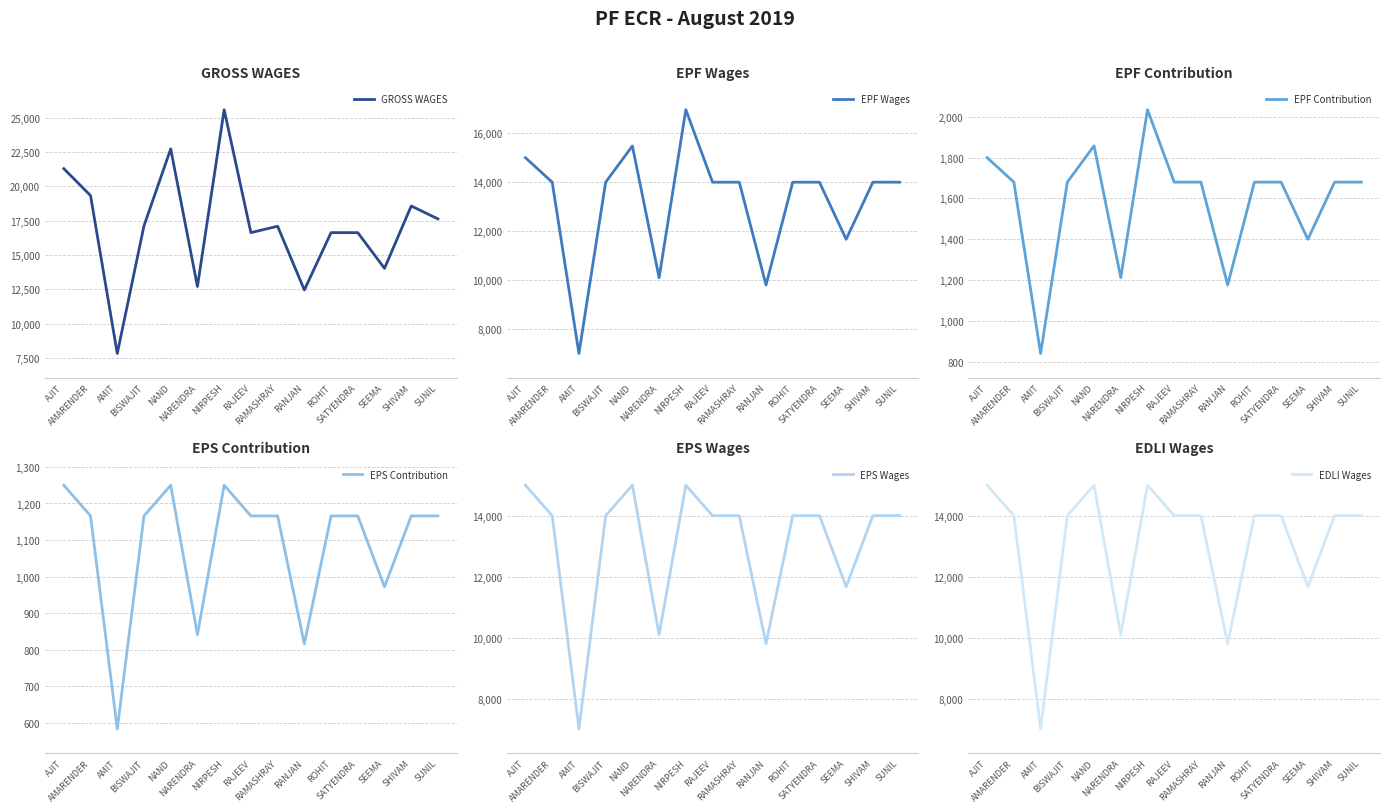

List the labels in order of EPF Wages value, smallest first.

AMIT, RANJAN, NARENDRA, SEEMA, AMARENDER, BISWAJIT, RAJEEV, RAMASHRAY, ROHIT, SATYENDRA, SUNIL, SHIVAM, AJIT, NAND, NIRPESH